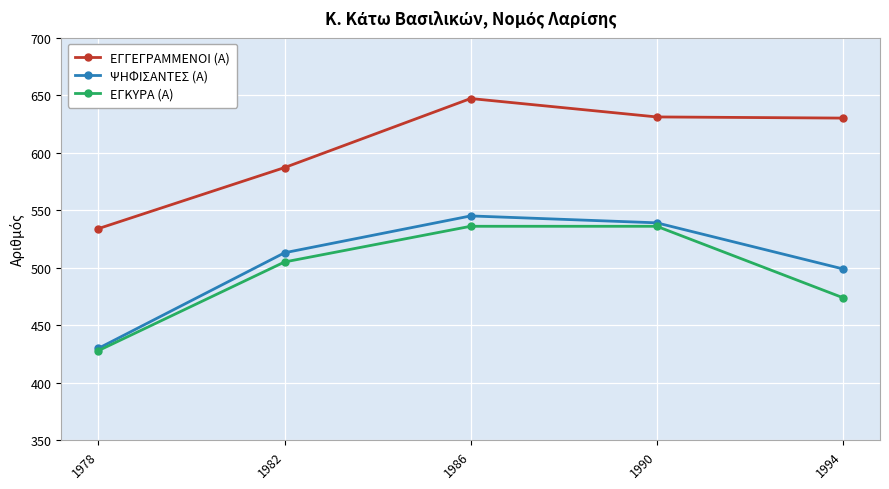

What is the lowest value of the ΨΗΦΙΣΑΝΤΕΣ (Α) series?

430